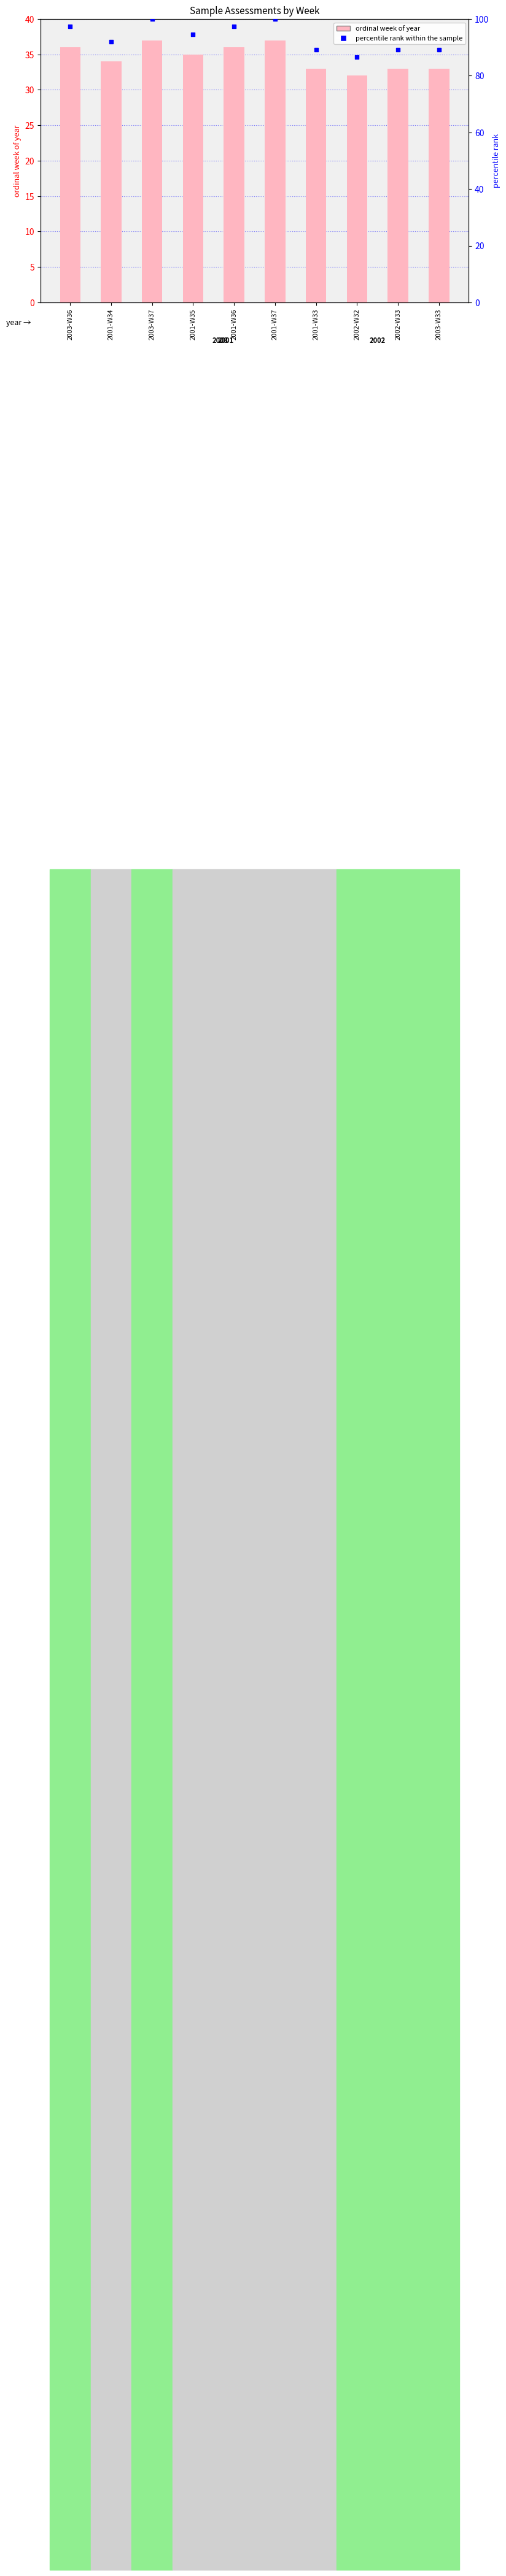

At which category is the sum across all series the highest?

2003-W37